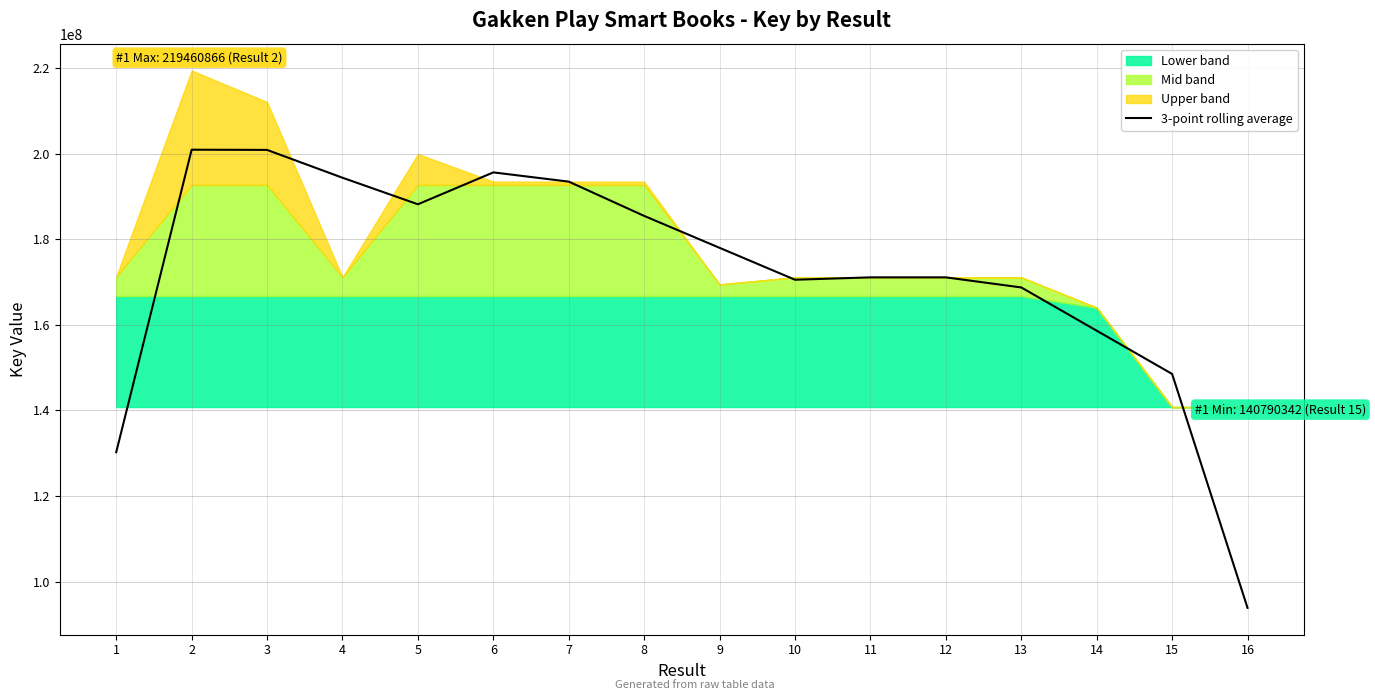

Where is the data nearest to the value 147406776?

15